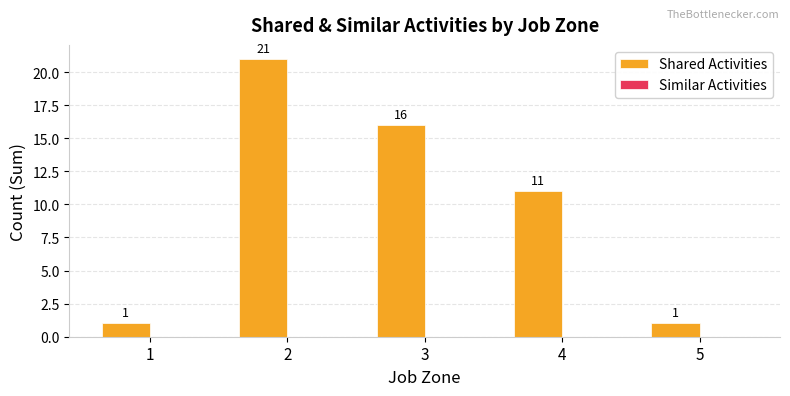

Is it true that the value at 4 is 2?

False